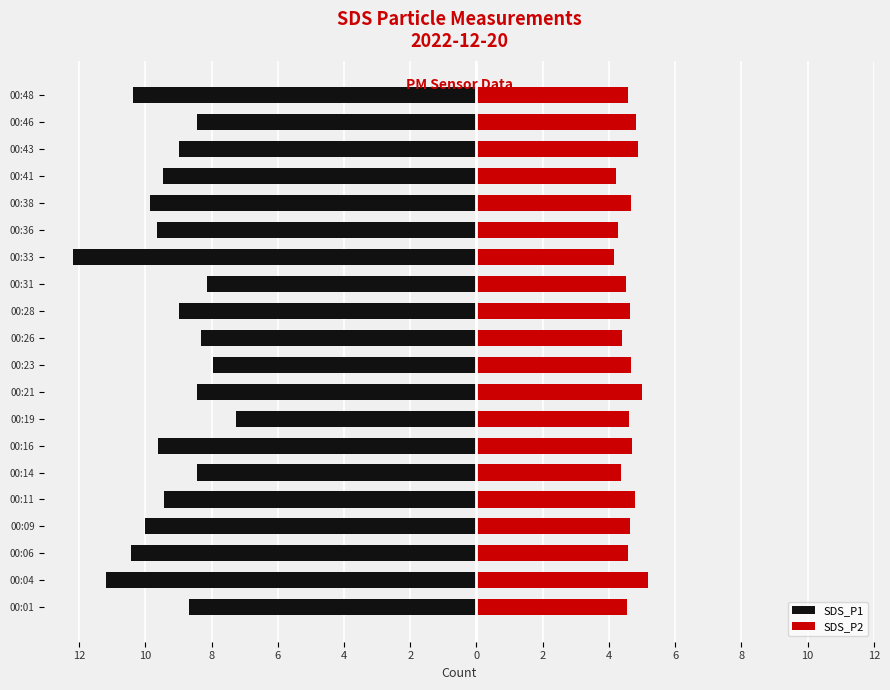

Does the chart contain stacked bars?

No